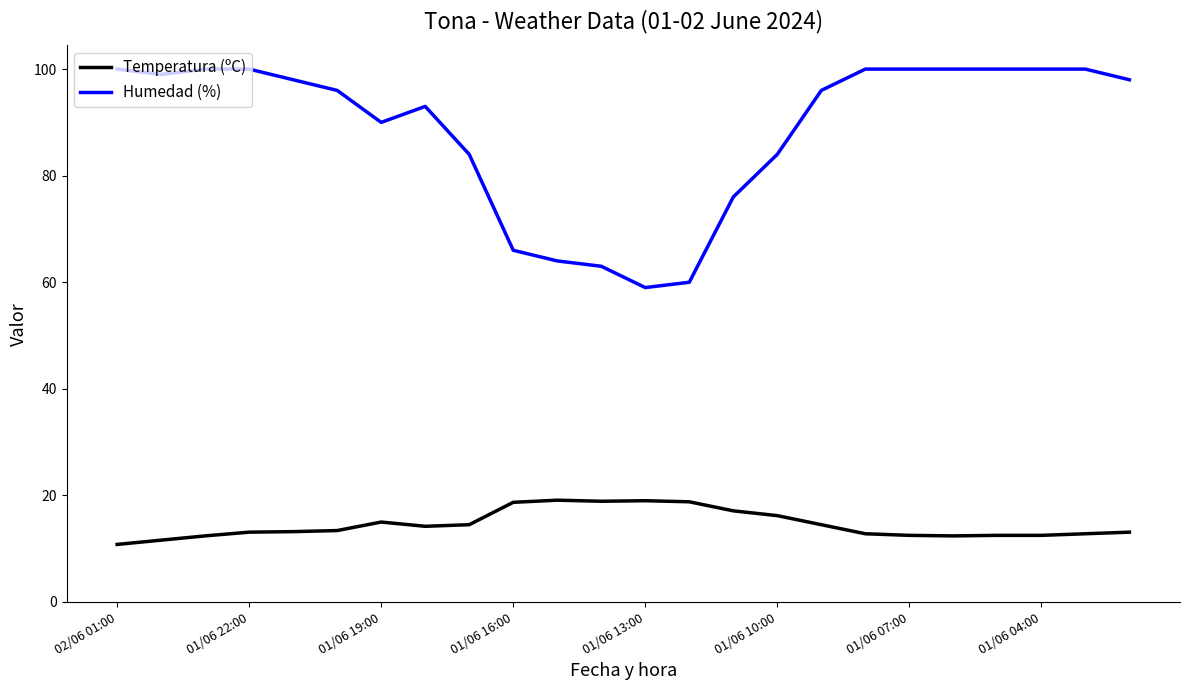

List the series in order of their overall mean, lowest first.

Temperatura (ºC), Humedad (%)